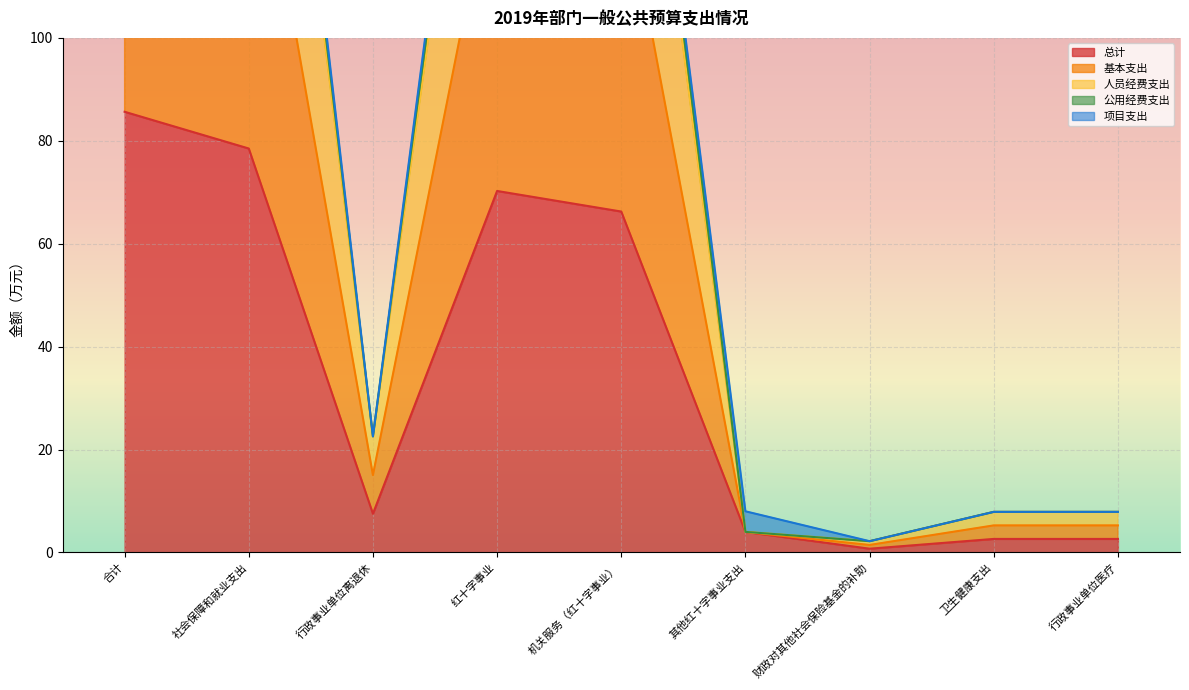

What is the highest value of the 基本支出 series?

248.9